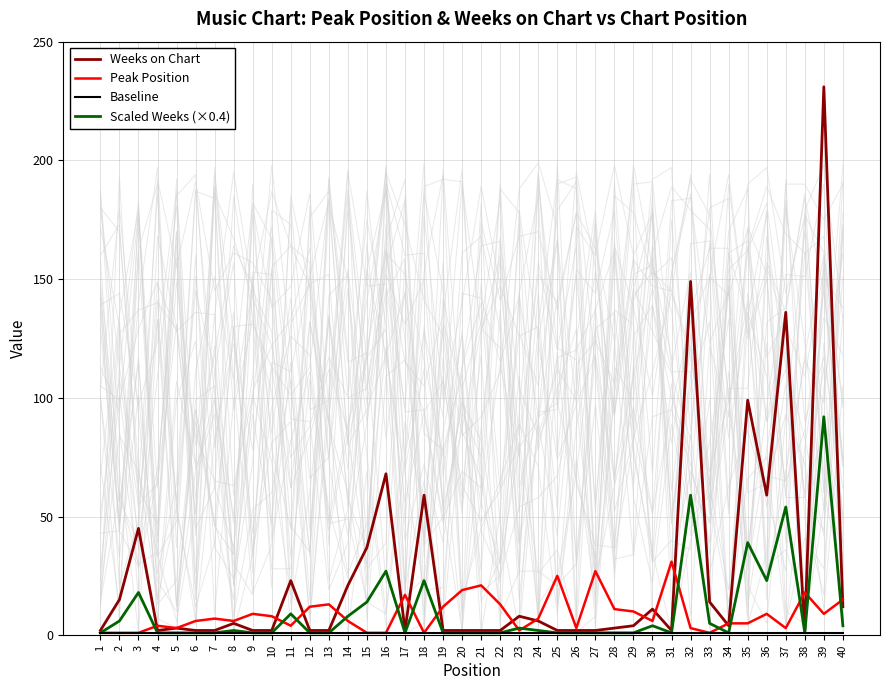

How many distinct data groups are displayed?

4